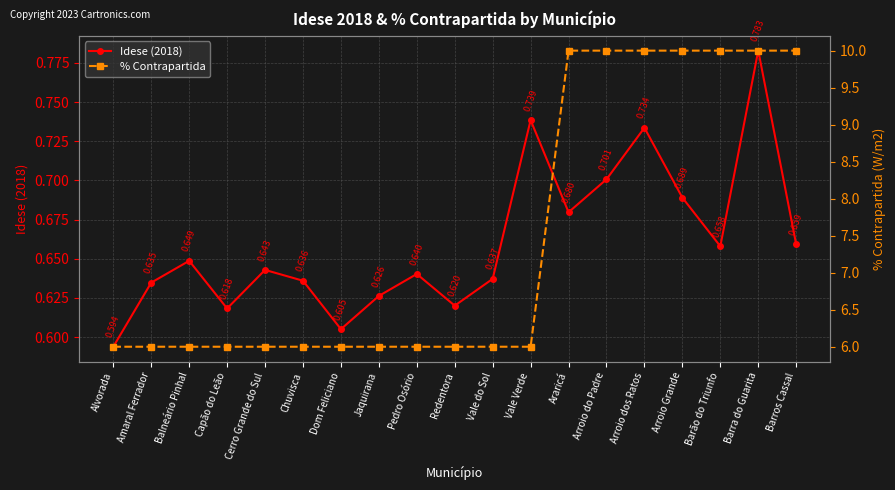

At which category is the sum across all series the highest?

Barra do Guarita